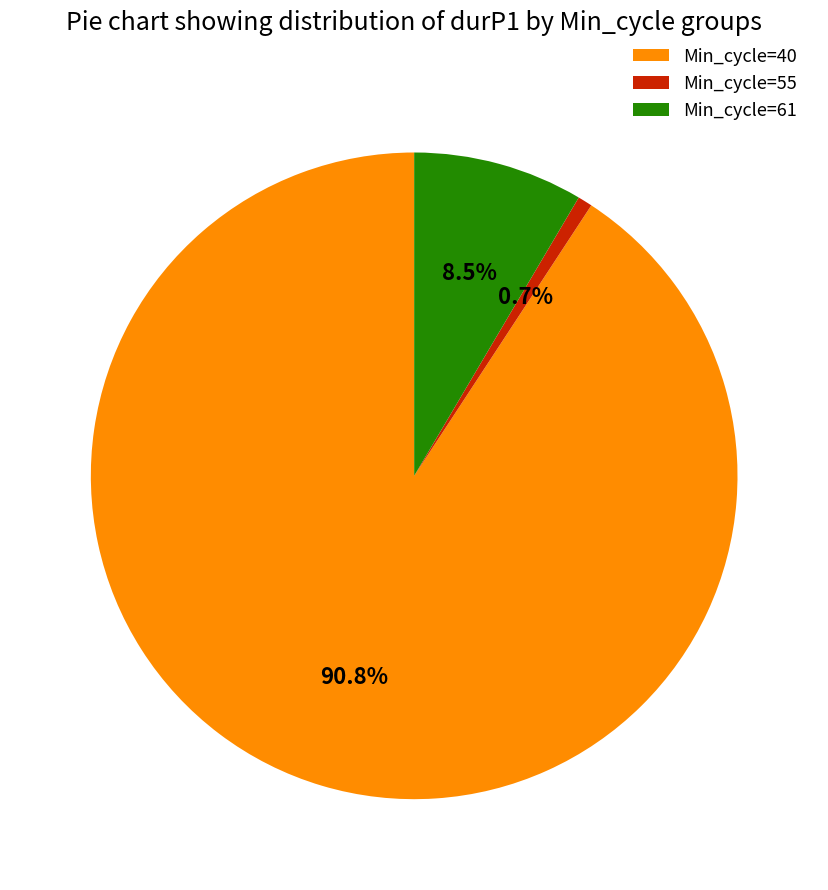

To the nearest percent, what is the average slice percentage?

33%